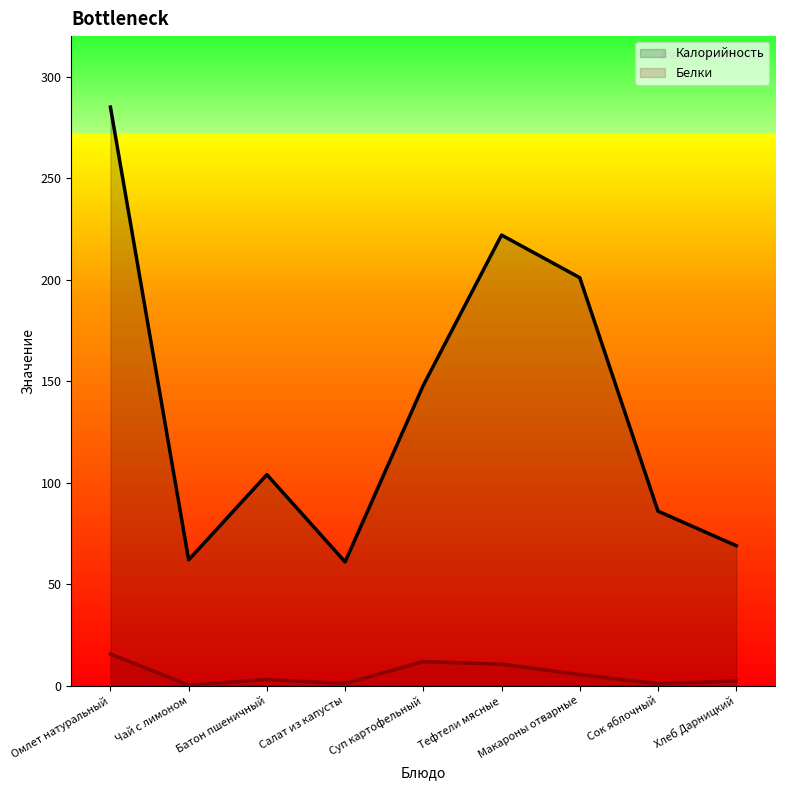

How many lines are shown in the chart?

2